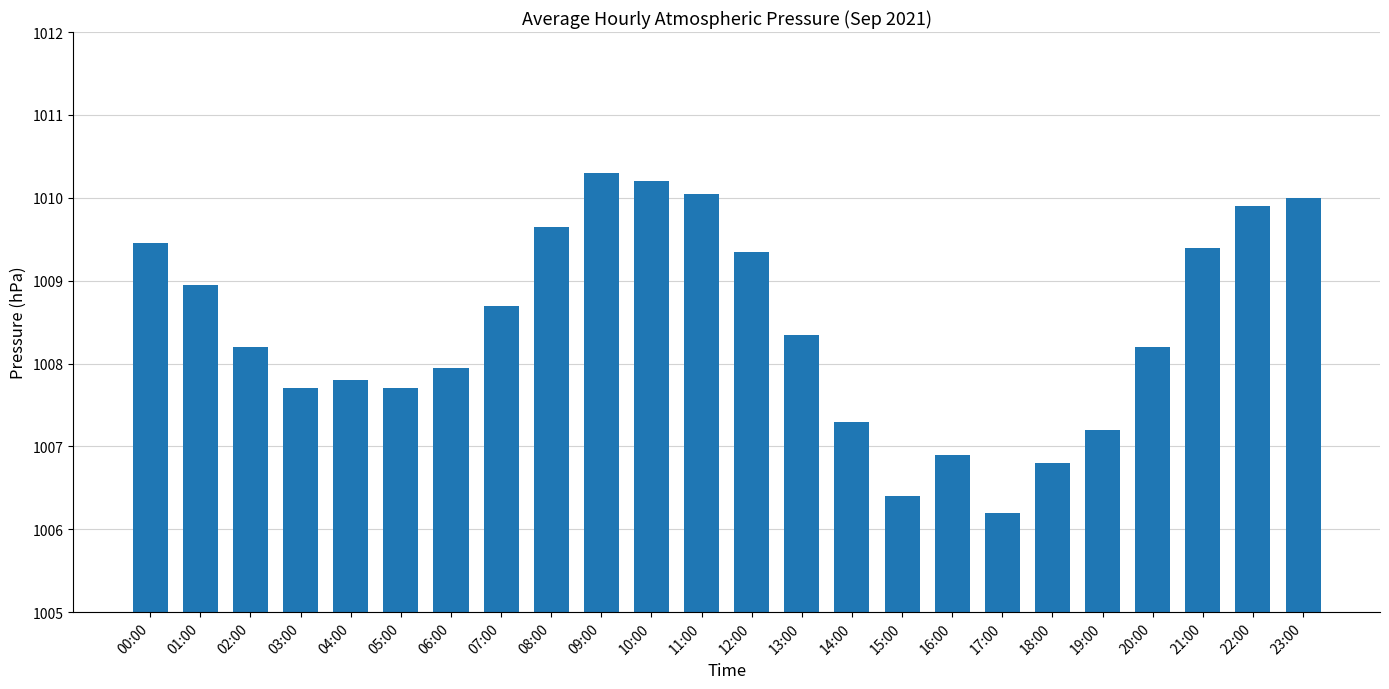

What is the difference between the maximum and minimum values?

4.1